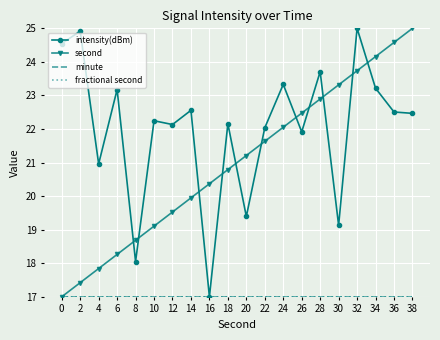

What is the value of the fractional second point at the 6th from the left?

17.0